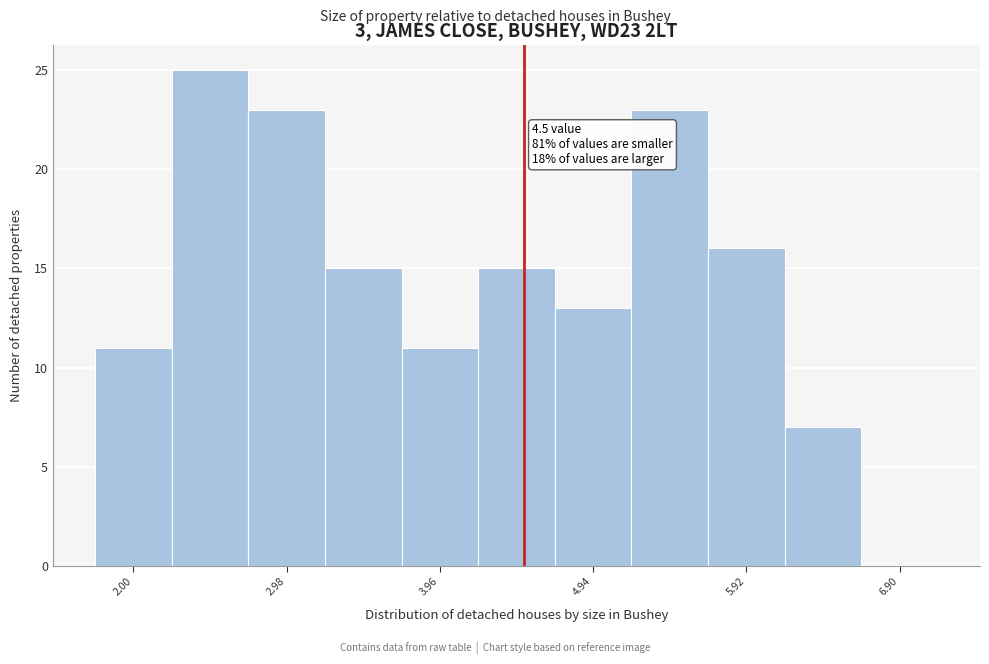

Which range on the x-axis has the tallest bar?

2.2 to 2.7